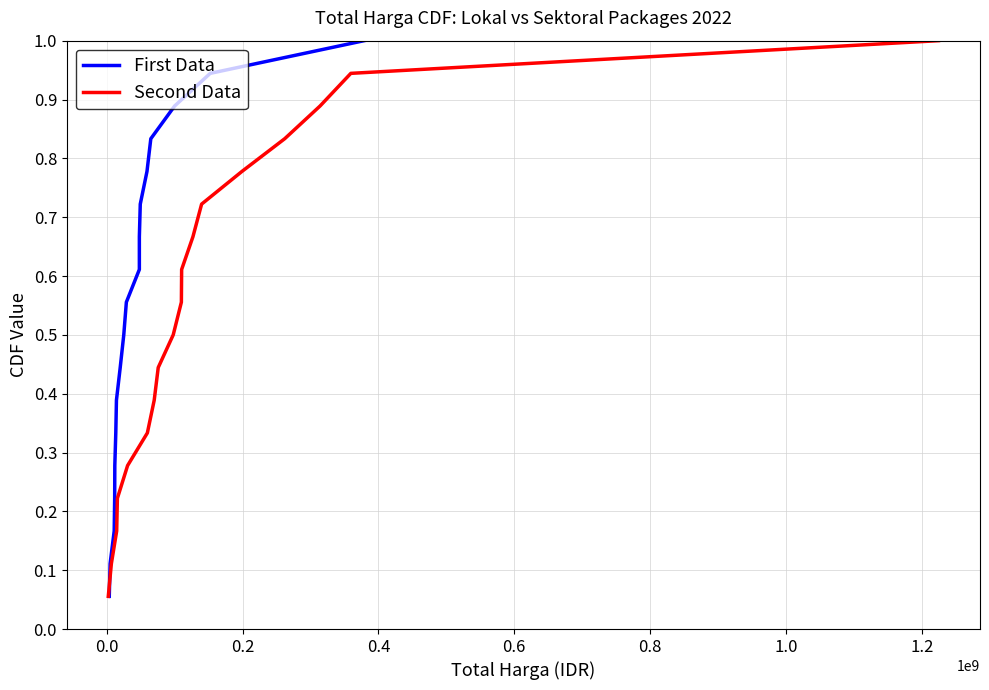

Rank the series by their maximum value, from highest to lowest.

First Data, Second Data